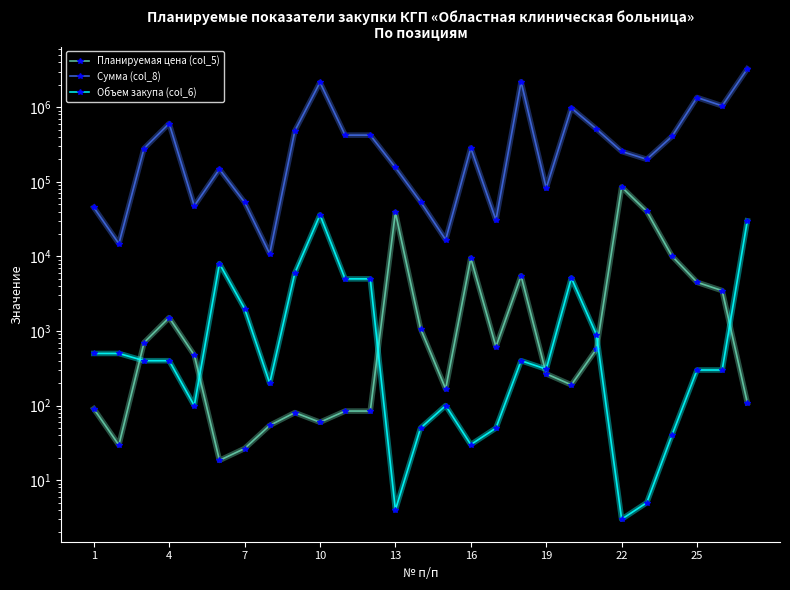

True or false: Сумма (col_8) and Планируемая цена (col_5) intersect in this chart.

False